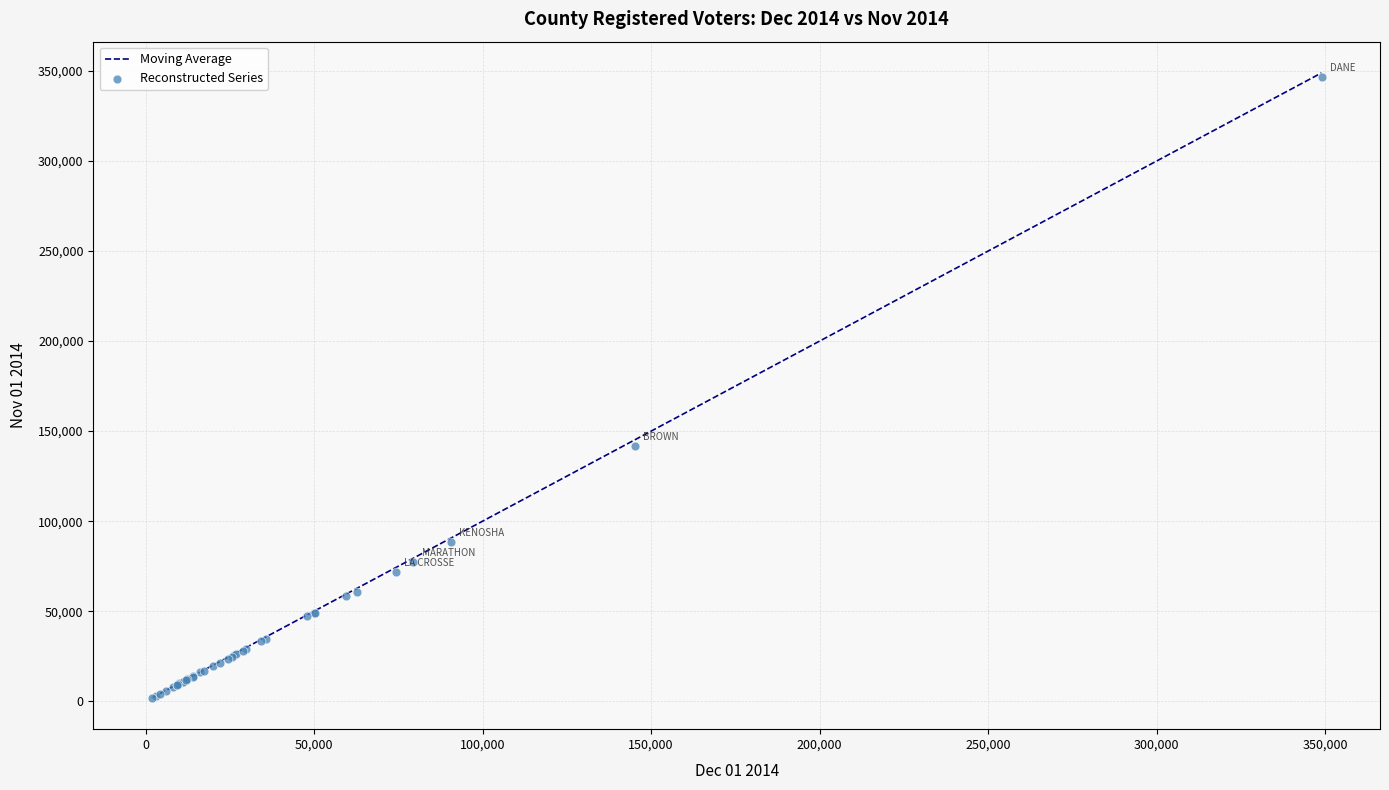

What Y value in the scatter plot is closest to 174321?

141915